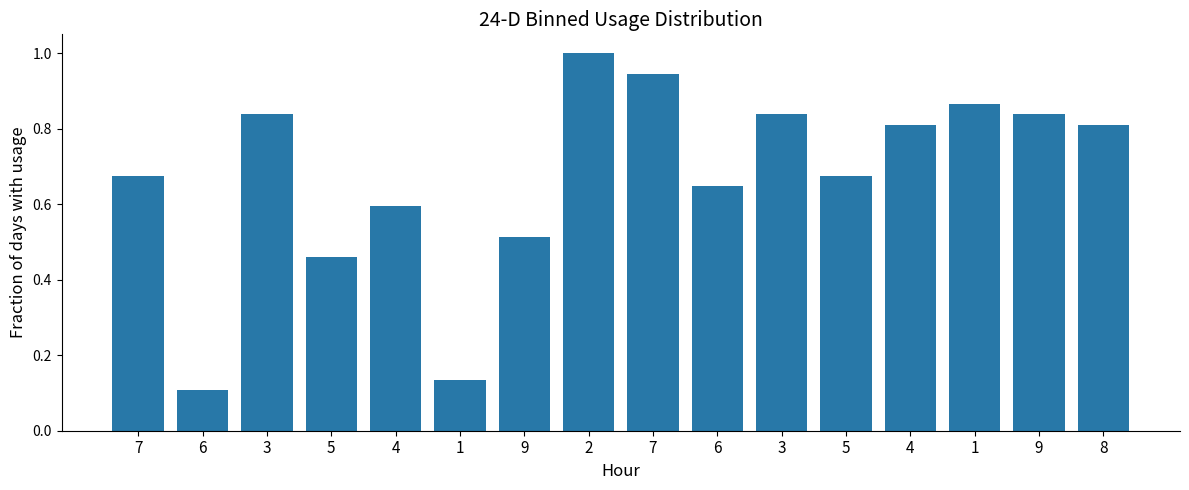

What is the minimum value shown in the chart?

0.1